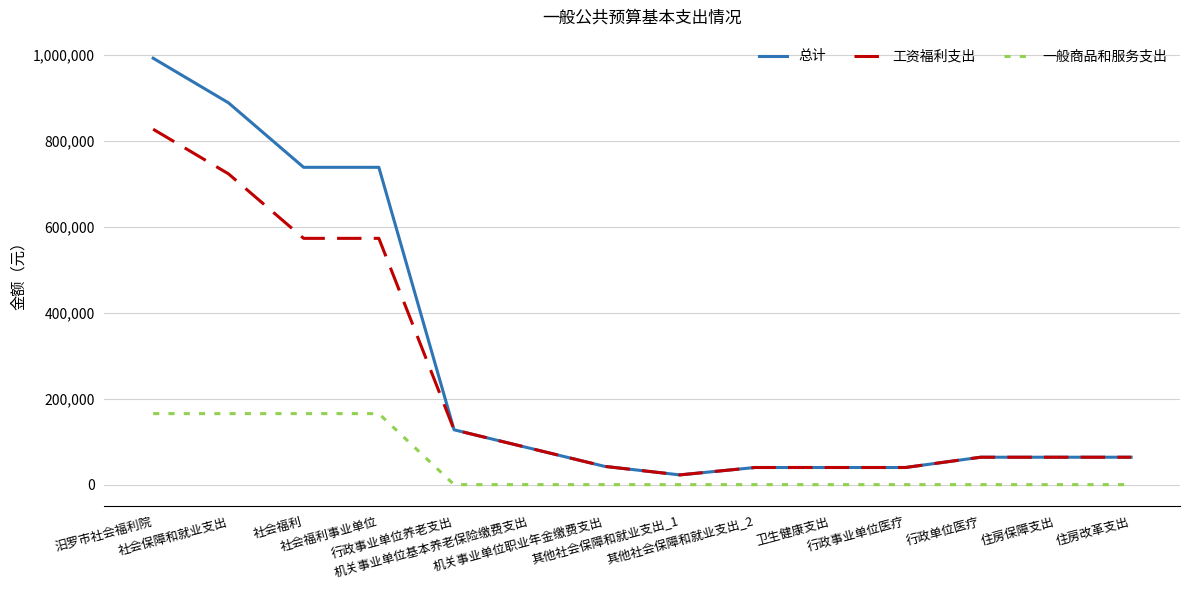

Which series changed the most between 汨罗市社会福利院 and 住房保障支出?

总计